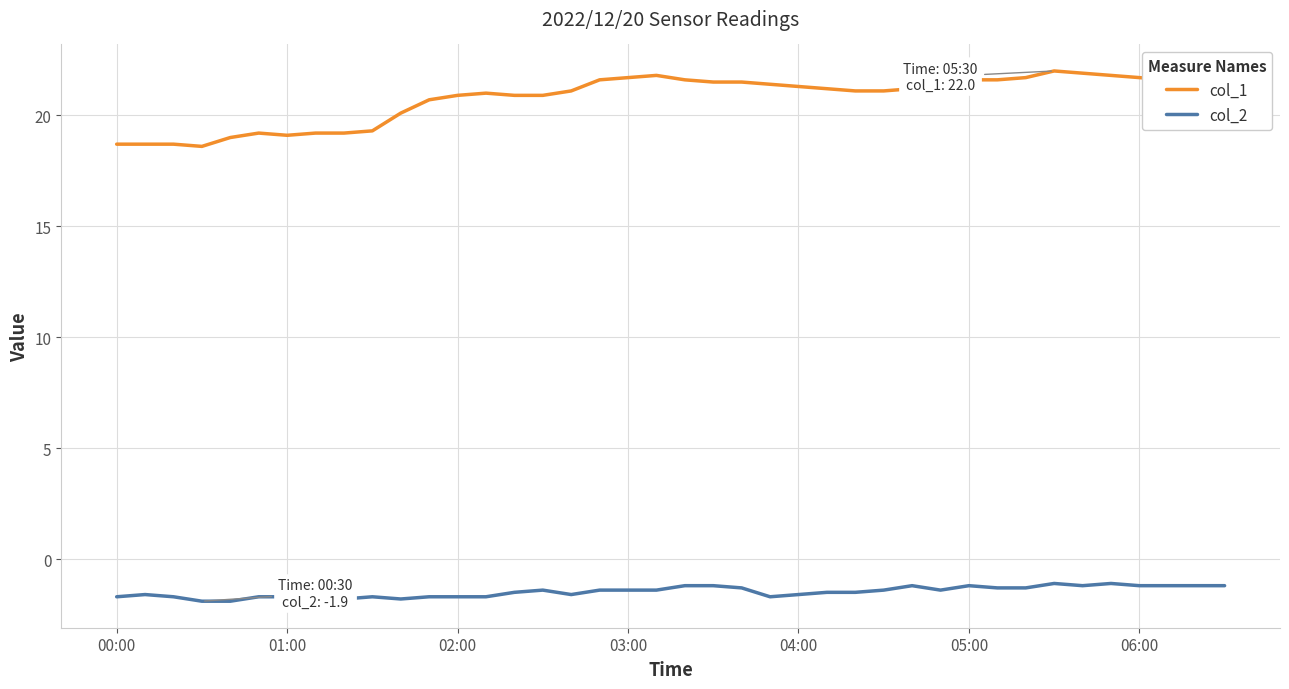

List the series in order of their peak value, highest first.

col_1, col_2